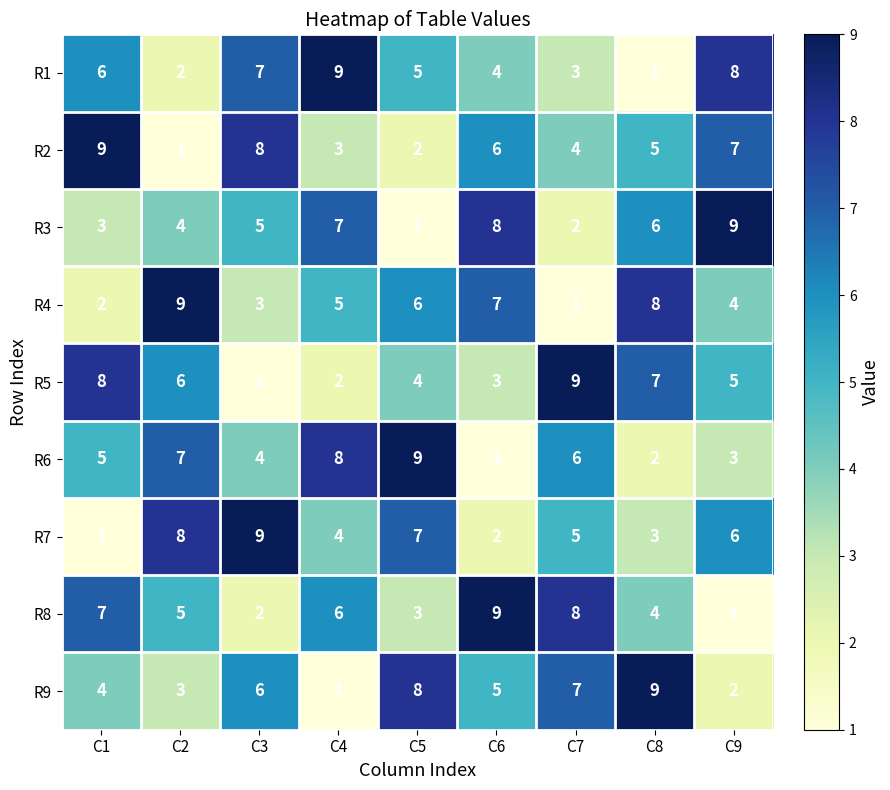

What is the sum of the R8 values at C5 and C4?

9